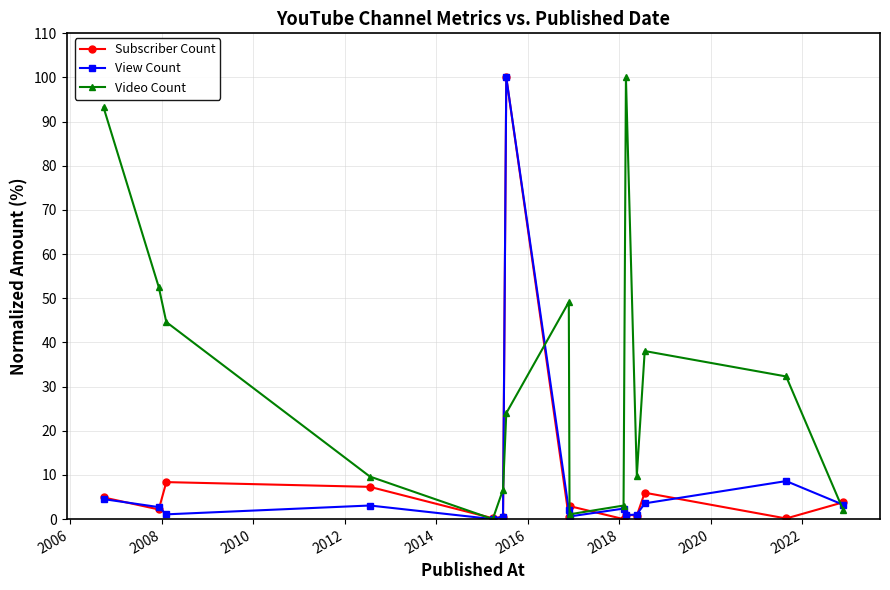

What is the value of the Video Count point at the 10th from the left?

3.1